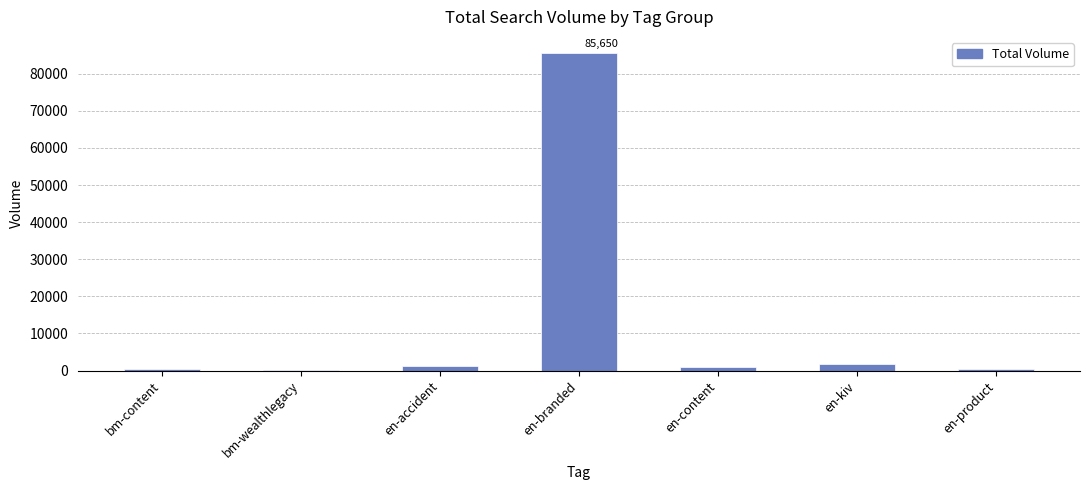

Read the value at en-product.

380